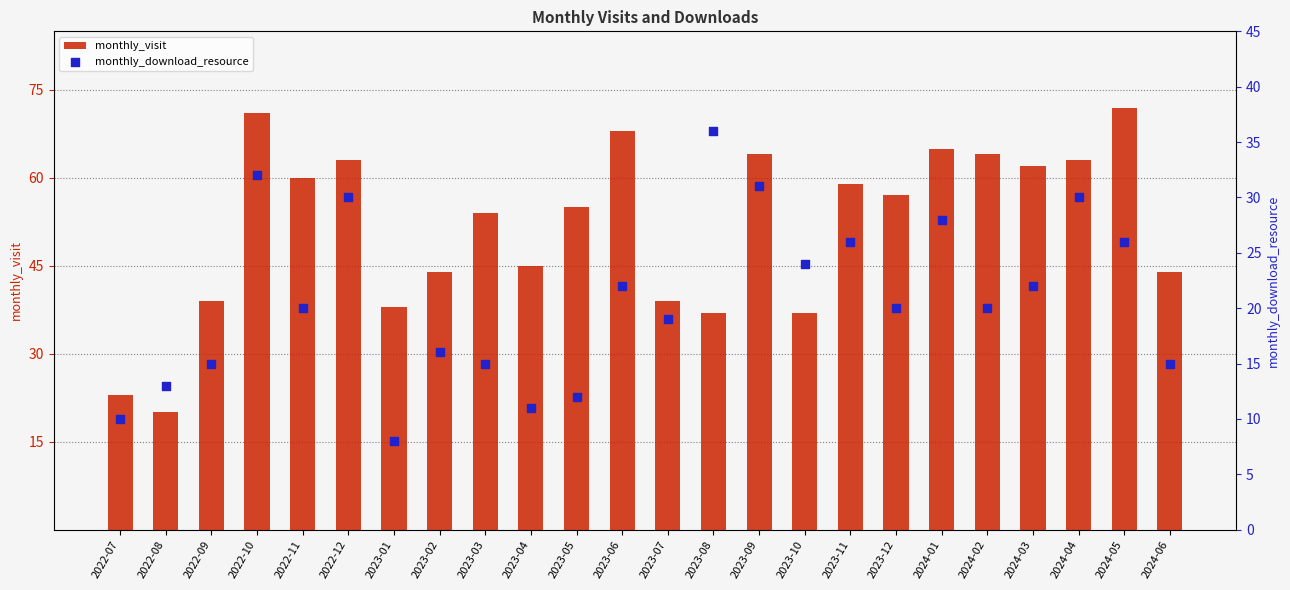

At which category is the sum across all series the highest?

2022-10